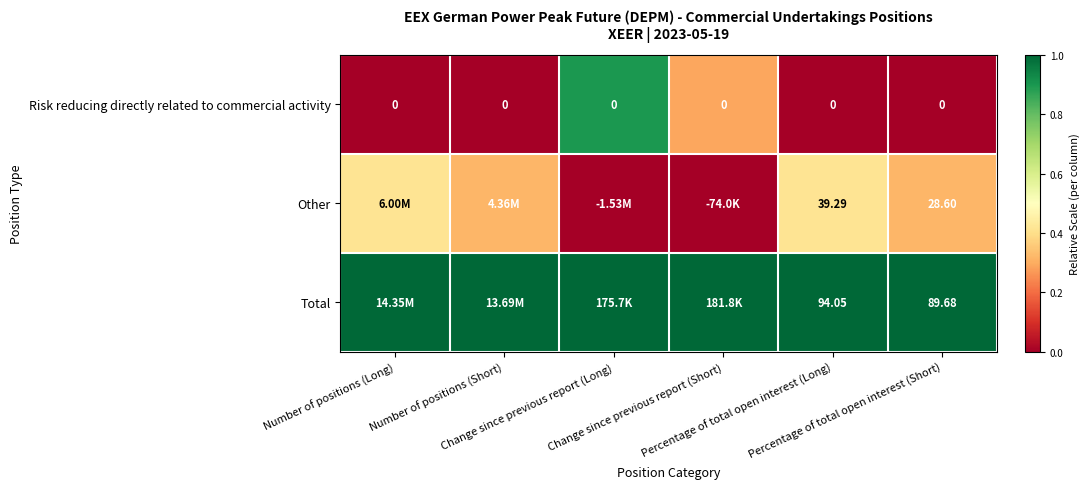

What is the difference between the maximum and minimum values in the Other series?

0.4